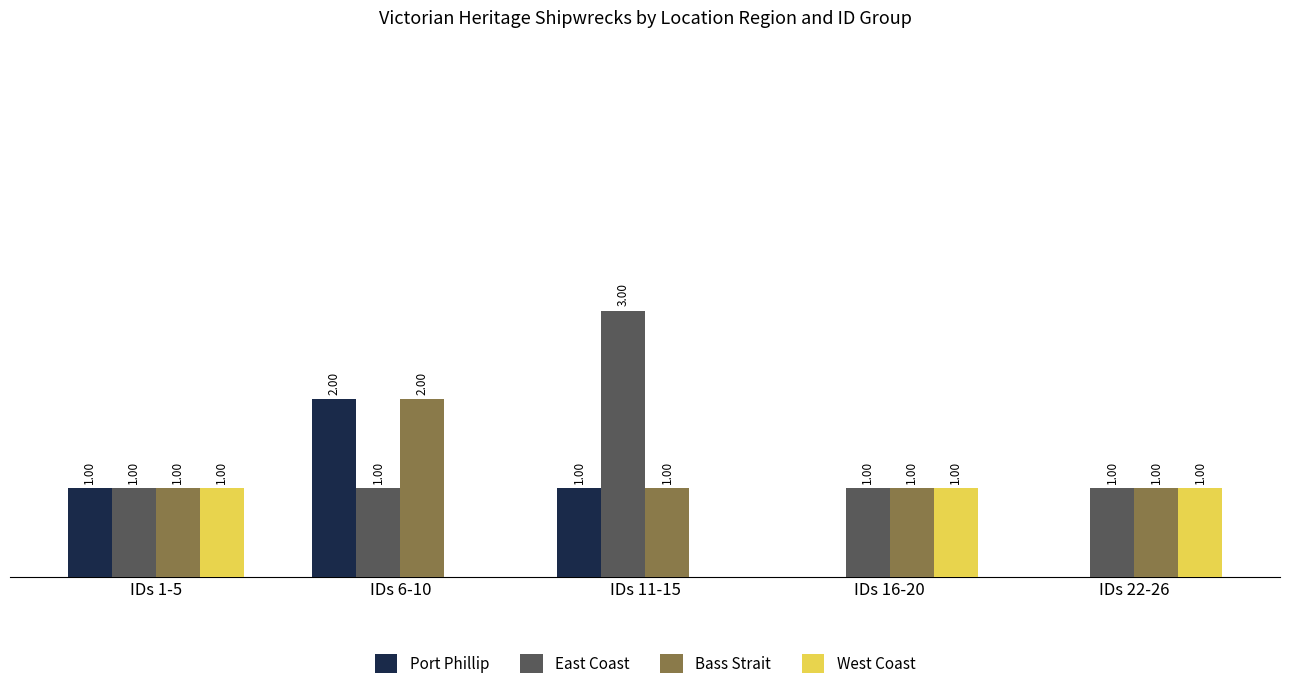

Which series changed the most between IDs 1-5 and IDs 11-15?

East Coast